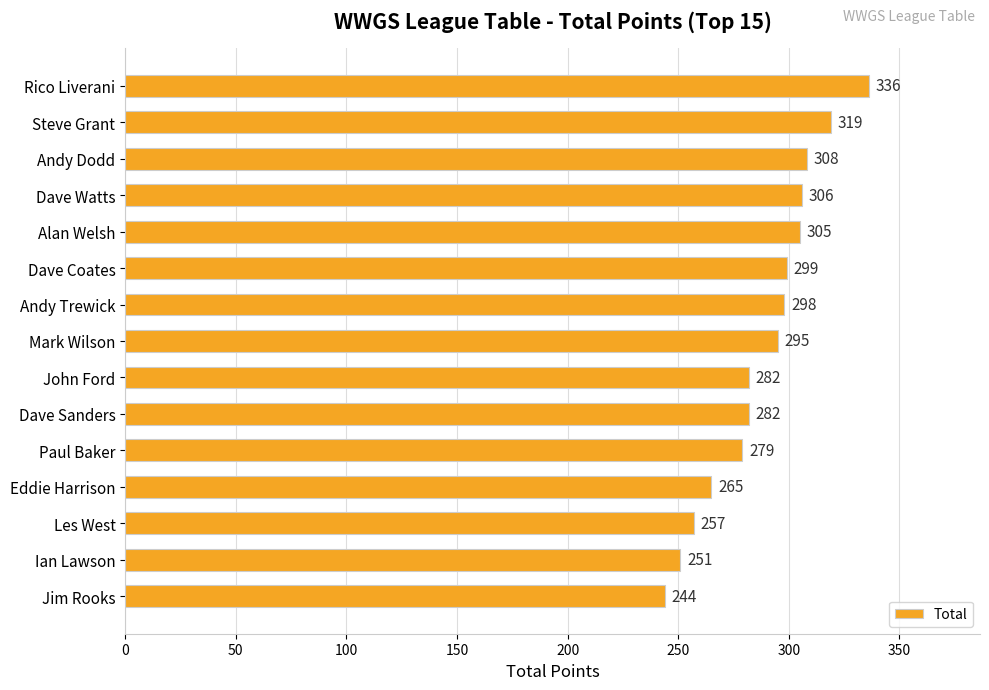

Reading top to bottom, list all the values displayed in this chart.

336	319	308	306	305	299	298	295	282	282	279	265	257	251	244